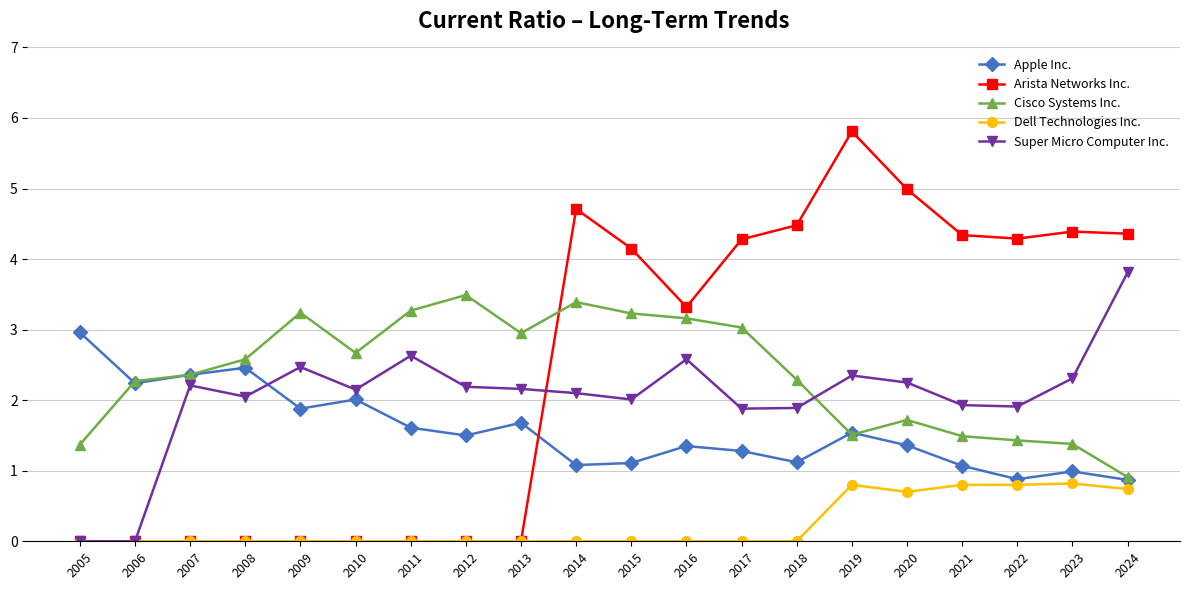

At which category is the sum across all series the highest?

2019